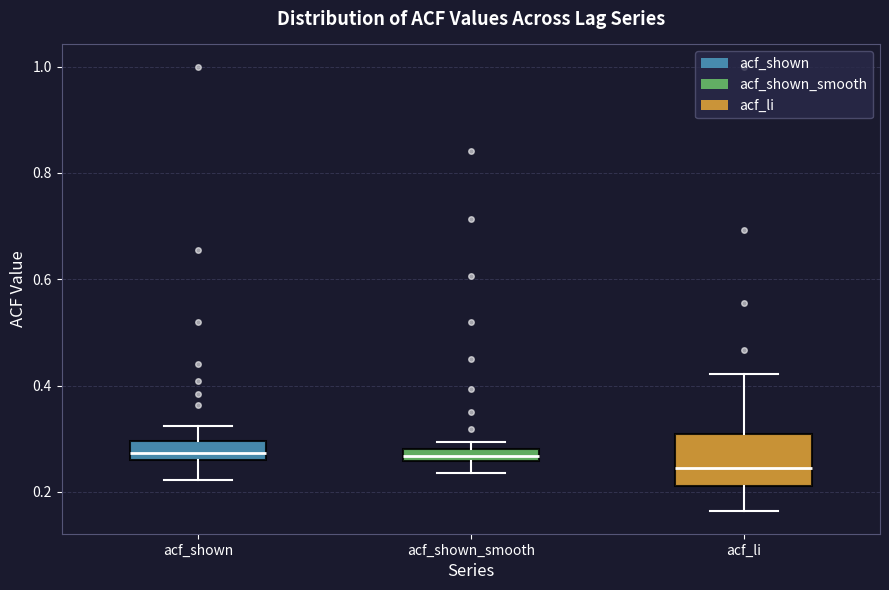

Comparing the boxes themselves (not the whiskers), which one is the tallest?

acf_li